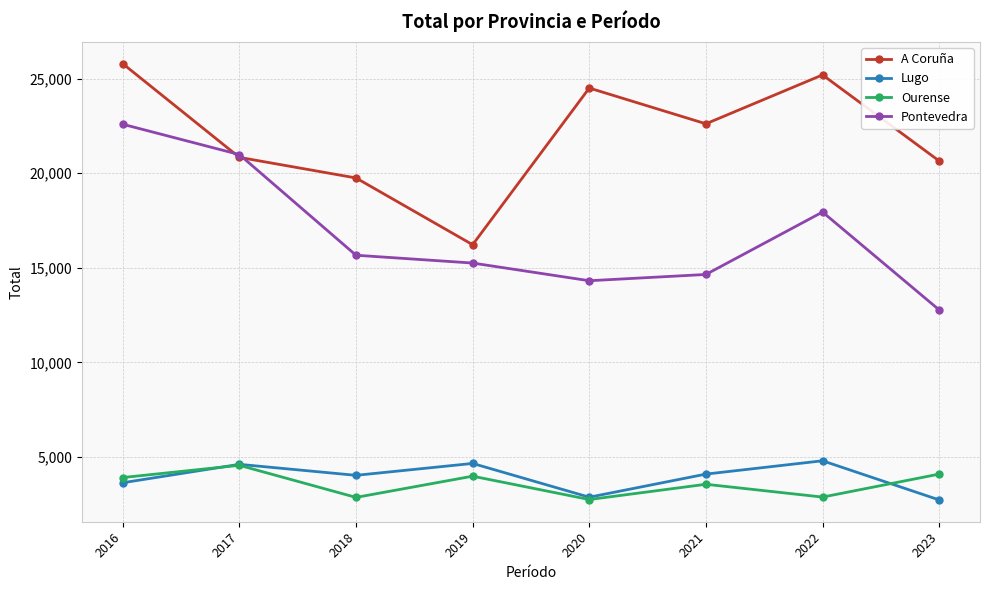

Which category has the lowest value in the A Coruña series?

2019